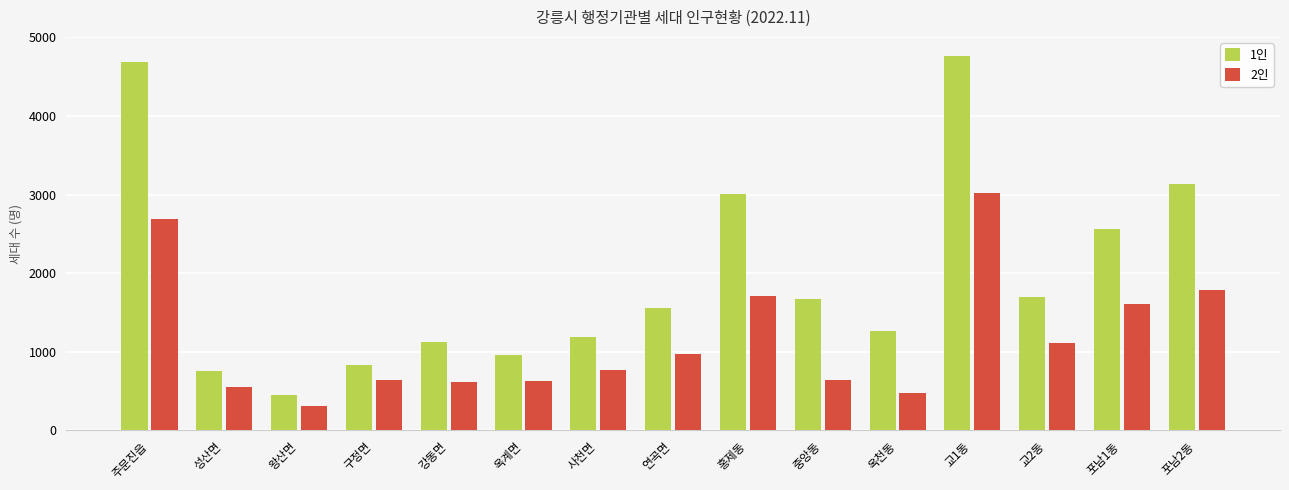

Which category has the lowest value across all series?

왕산면